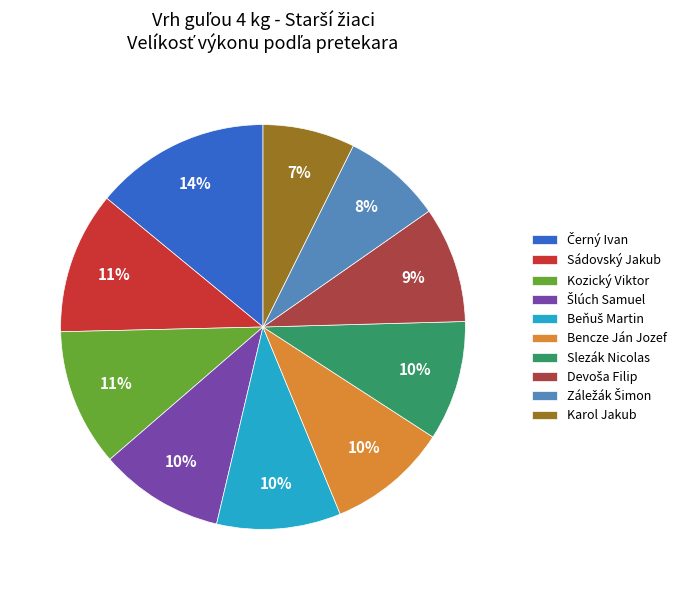

True or false: Kozický Viktor accounts for 1% of the total.

False